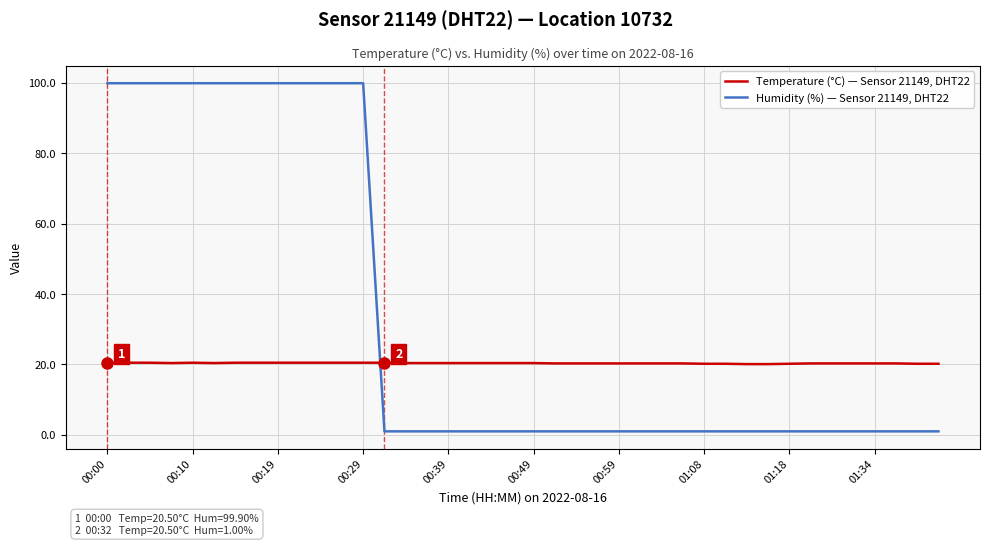

At how many categories does at least one series exceed 57?

13